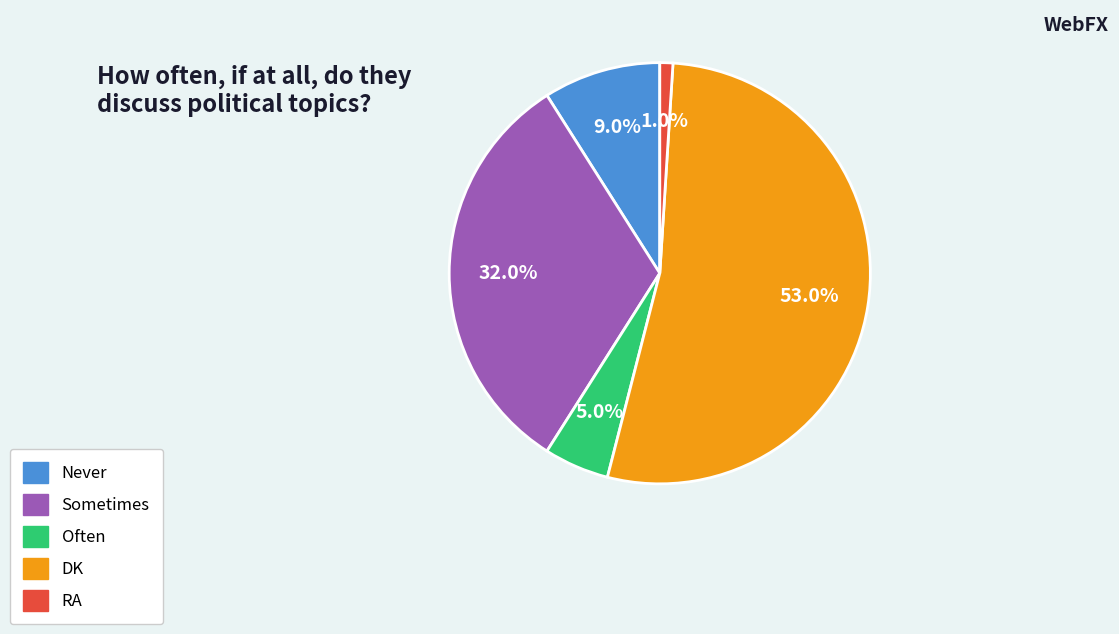

Which category has the smallest portion of the pie?

RA